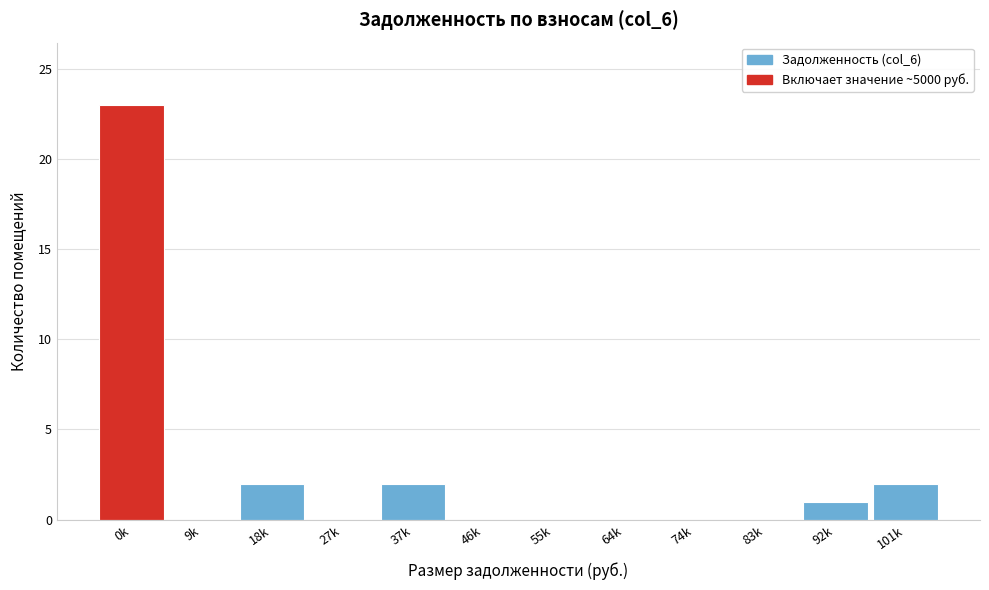

Reading left to right, transcribe all the data shown in this chart.

0k=23	9k=0	18k=2	27k=0	37k=2	46k=0	55k=0	64k=0	74k=0	83k=0	92k=1	101k=2